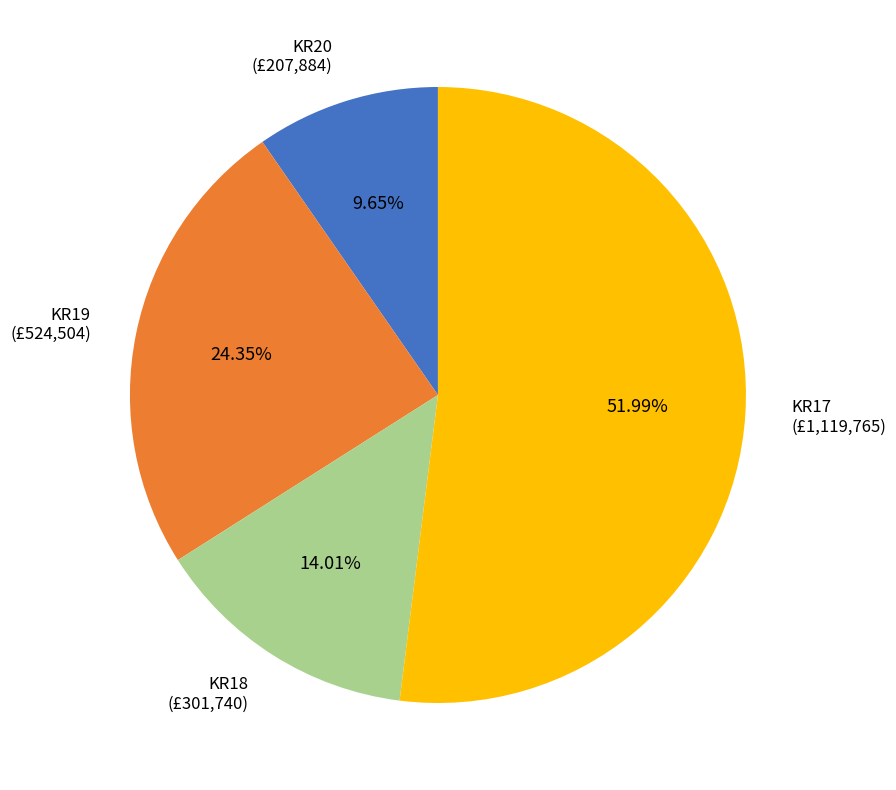

How many slices are in this pie chart?

4